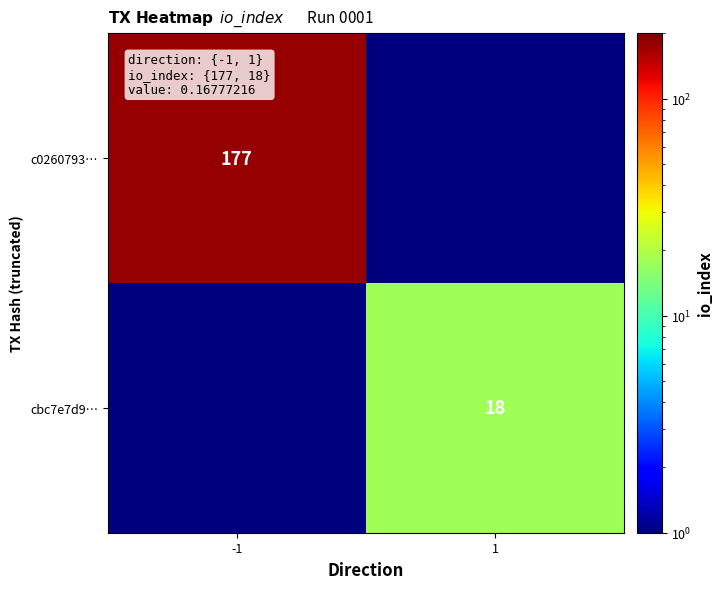

Is it true that cbc7e7d9… equals 31.9 at 1?

False